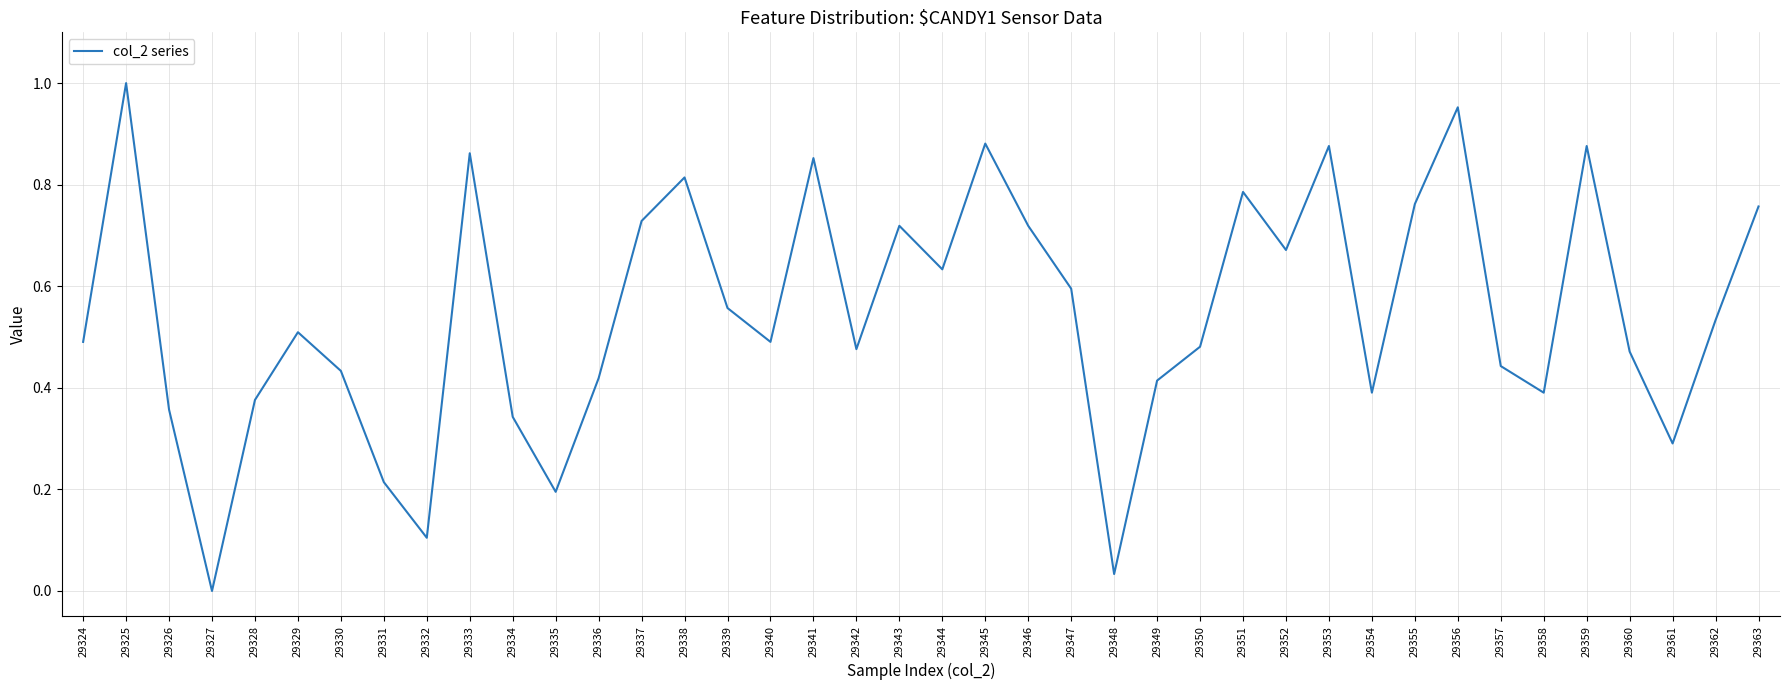

What is the change in value from 29351 to 29361?

-0.5